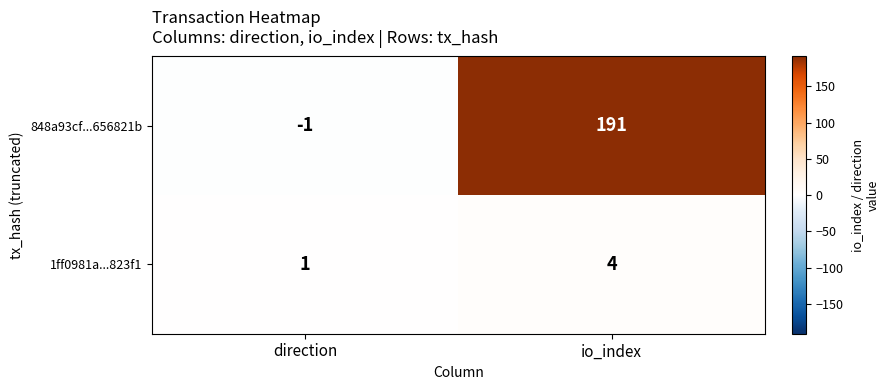

What is the sum of the 1ff0981a...823f1 values at direction and io_index?

5